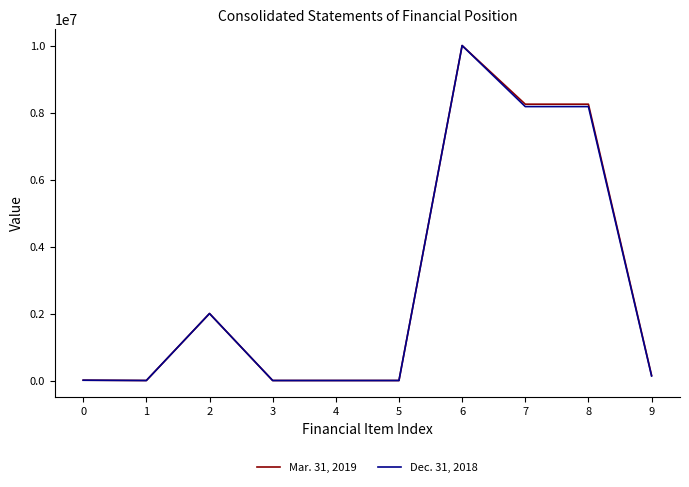

What is the sum of the Dec. 31, 2018 values at 3 and 6?

10000000